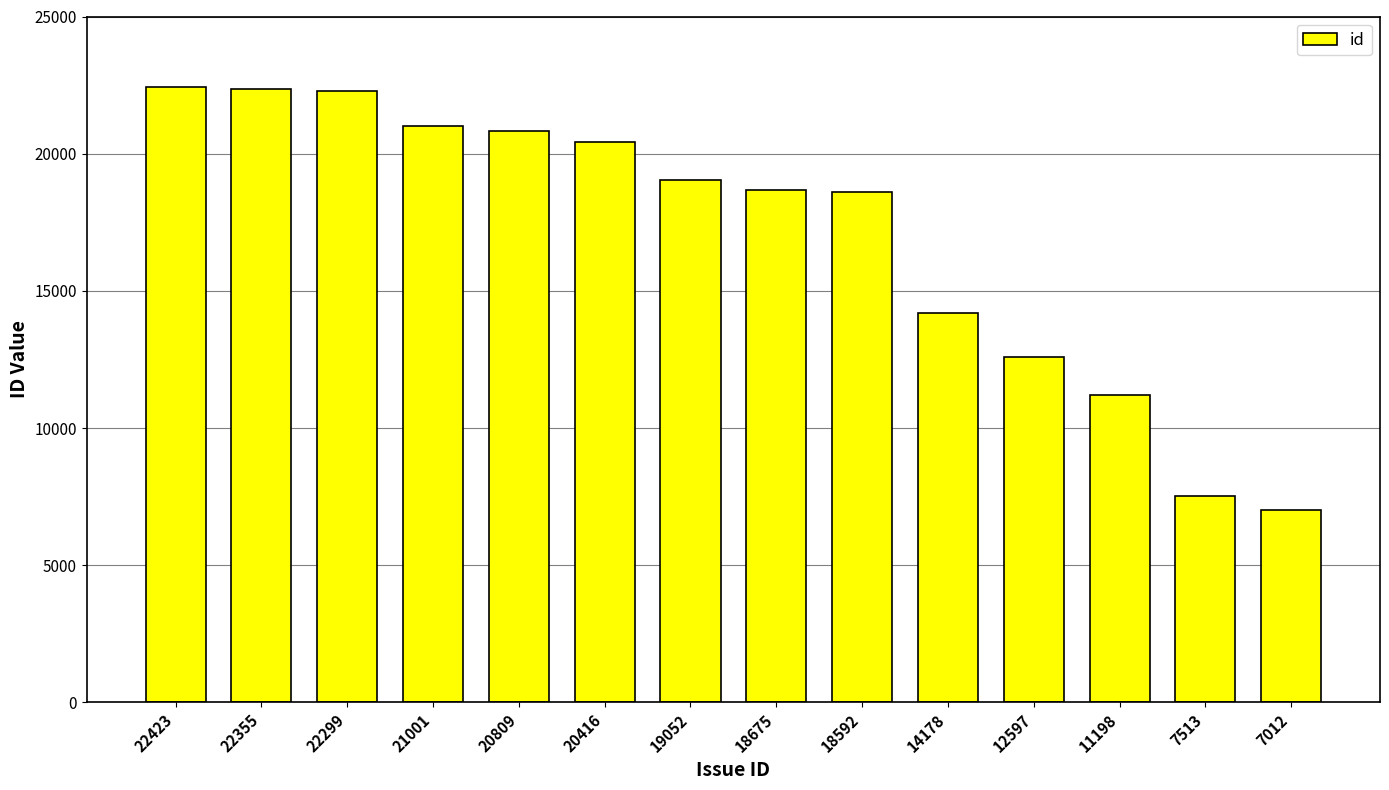

Which label corresponds to the smallest value in the chart?

7012